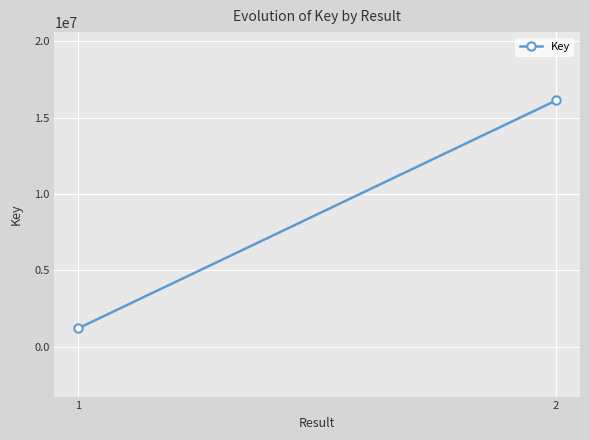

What is the average value?

8669970